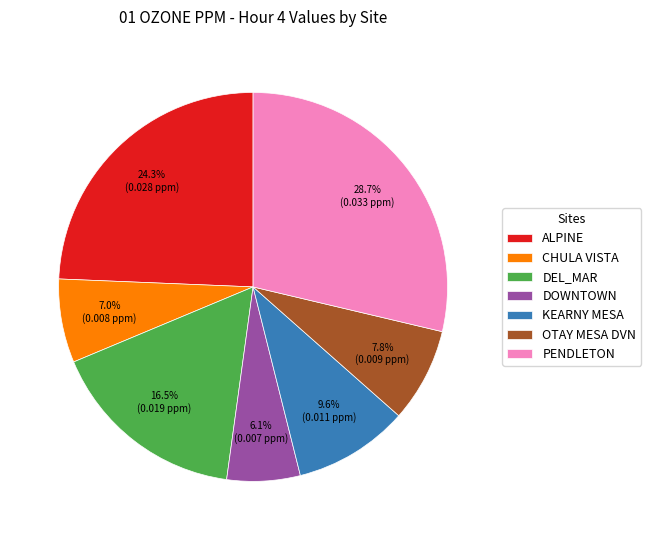

The ALPINE slice represents 39% of the pie. True or false?

False